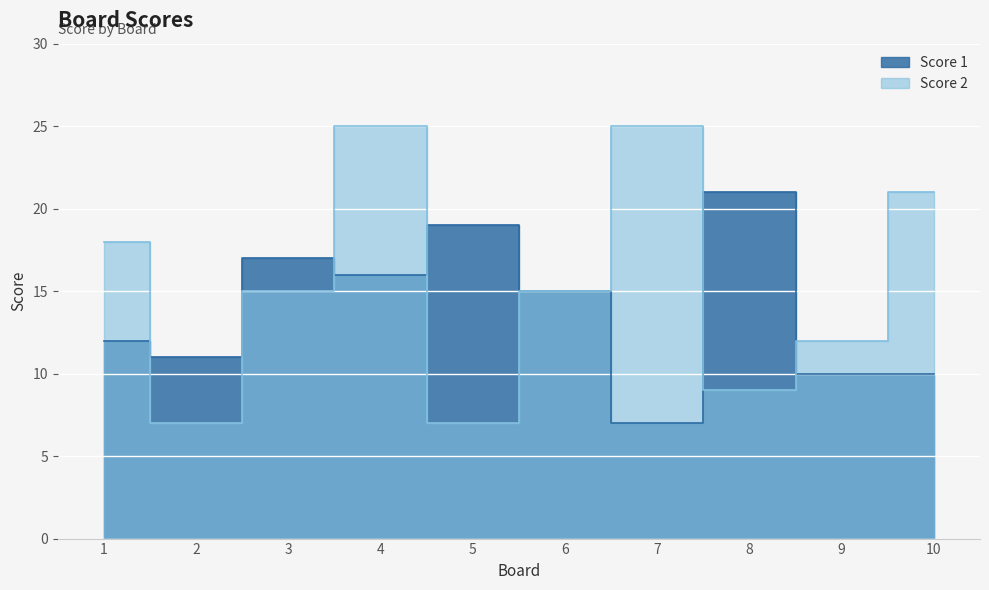

What is the sum of all Score 2 values?

154